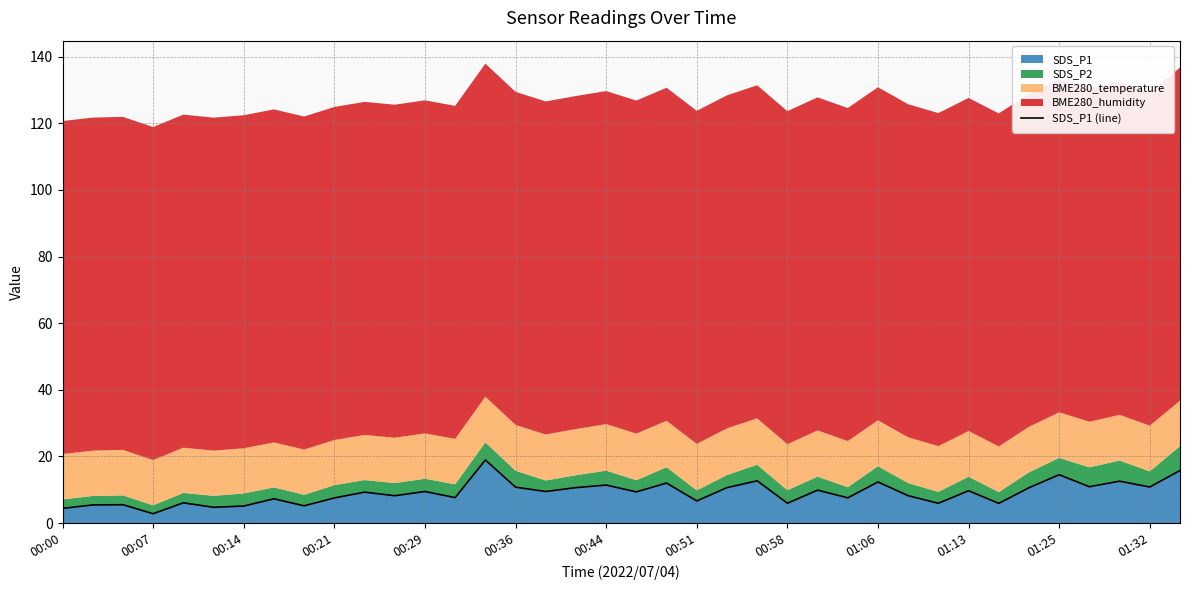

What is the minimum value shown in the chart?

2.8